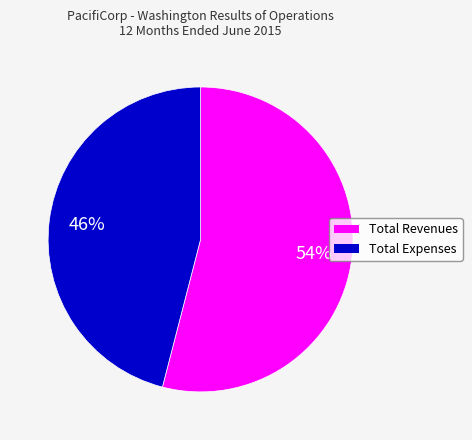

How many slices are in this pie chart?

2